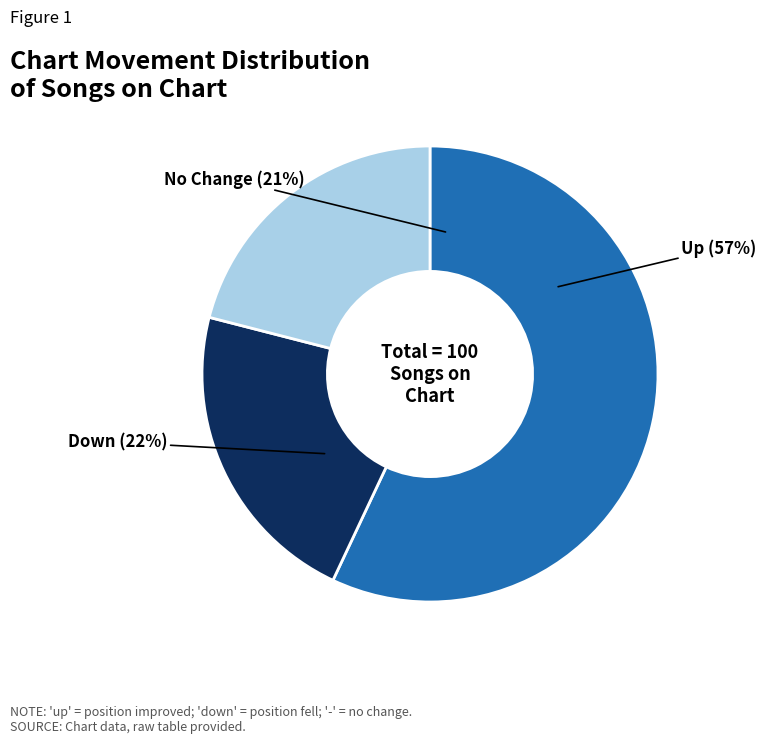

Is it true that - is 21% of the pie?

True